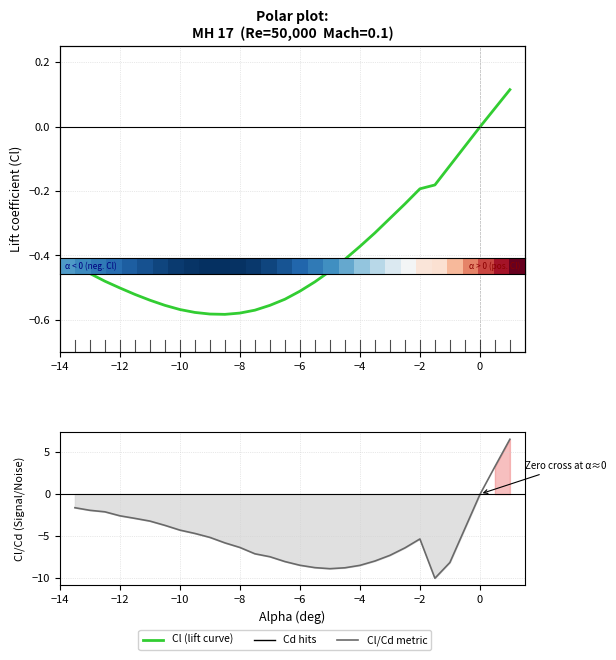

Does the chart display data point markers on the line(s)?

No